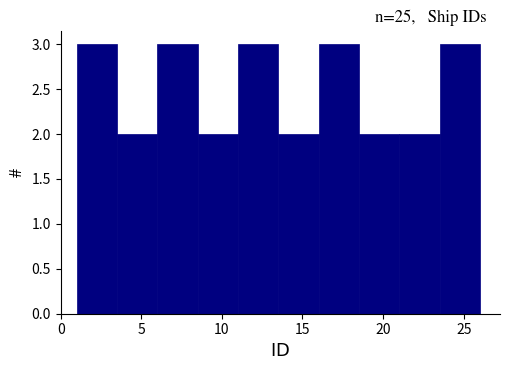

Reading left to right, list every bar in this chart as the range it spans on the x-axis followed by its height. The values are not printed on the chart, so give them approximately, as read against the axis.

1.0 to 3.5: 3
3.5 to 6.0: 2
6.0 to 8.5: 3
8.5 to 11.0: 2
11.0 to 13.5: 3
13.5 to 16.0: 2
16.0 to 18.5: 3
18.5 to 21.0: 2
21.0 to 23.5: 2
23.5 to 26.0: 3